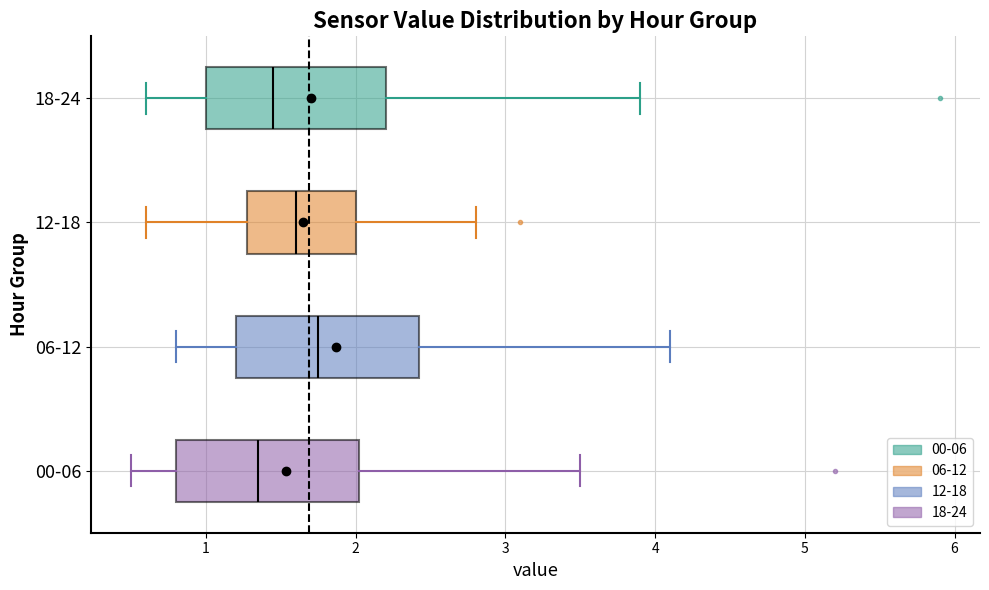

Which box's median line is the furthest to the right?

06-12